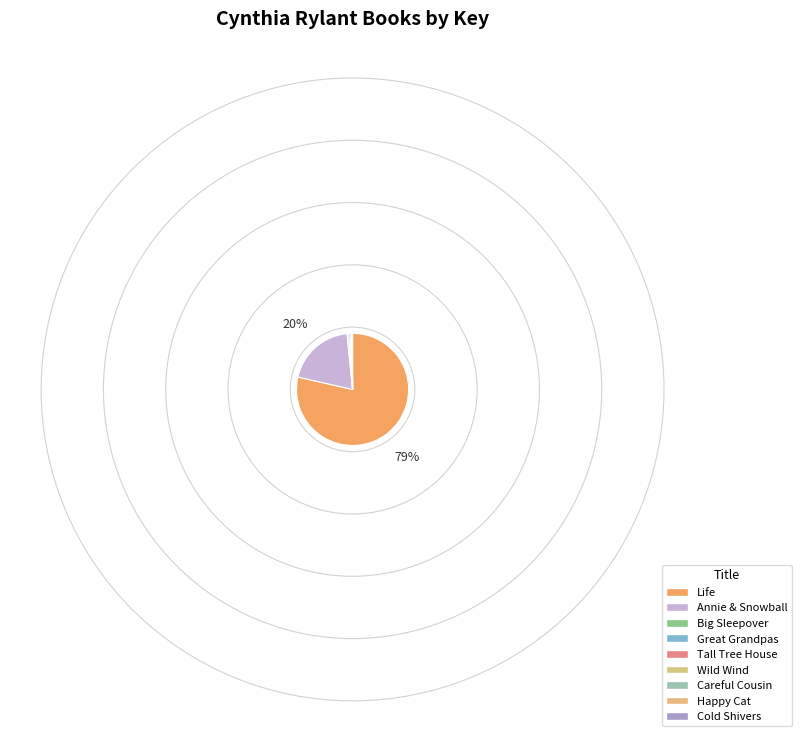

True or false: Life accounts for 79% of the total.

True